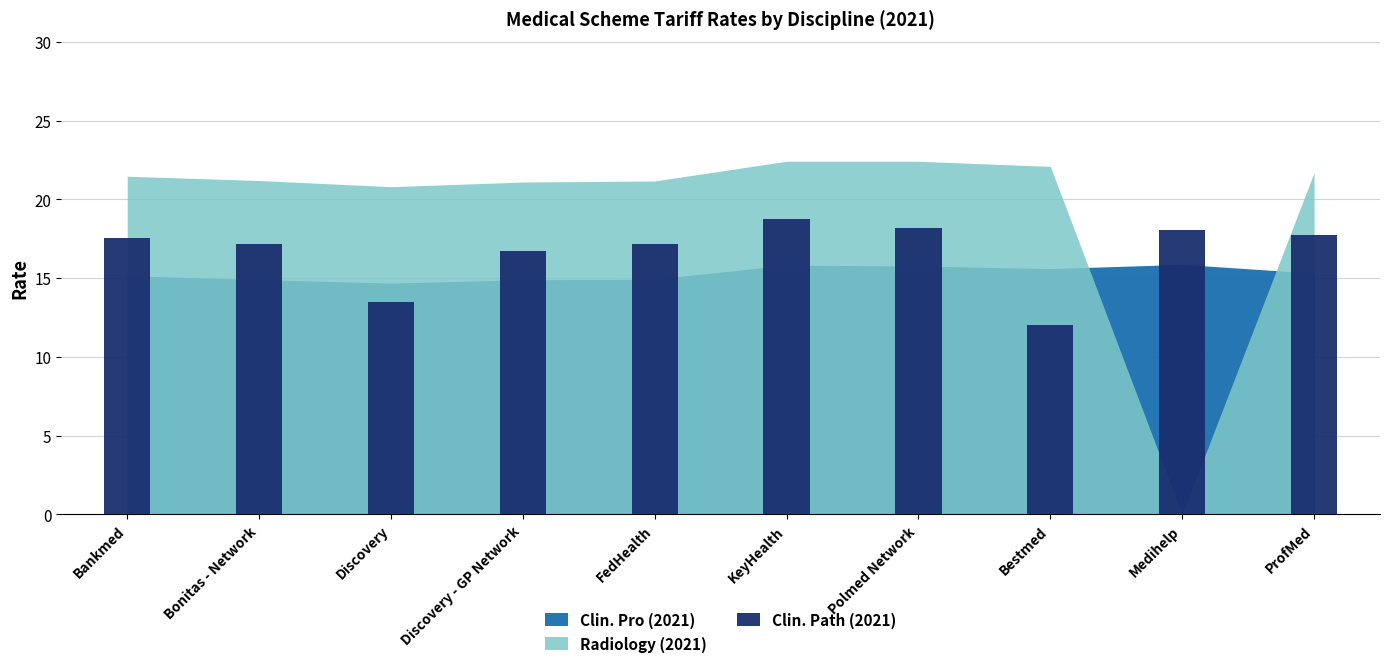

What is the difference between the values at KeyHealth and Bonitas - Network?

1.6